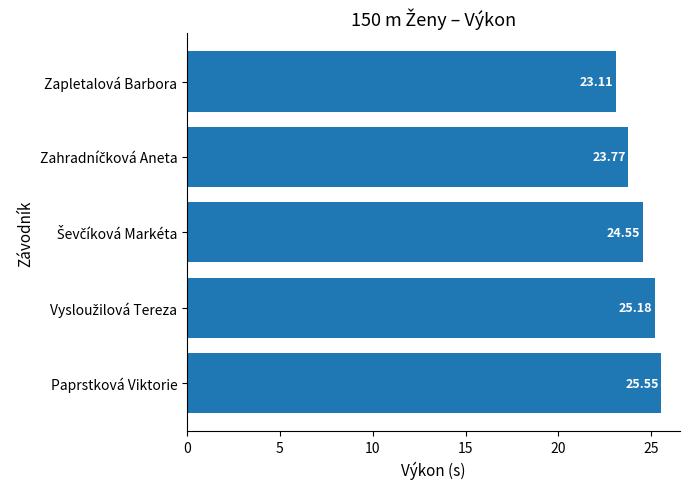

What is the label of the 1st bar from the bottom?

Paprstková Viktorie